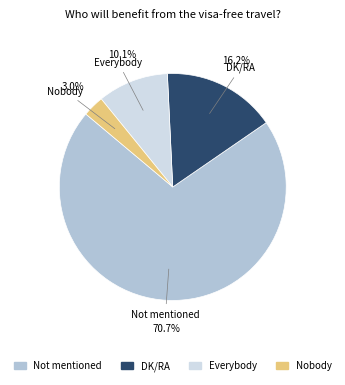

Is Not mentioned the majority of the pie?

Yes